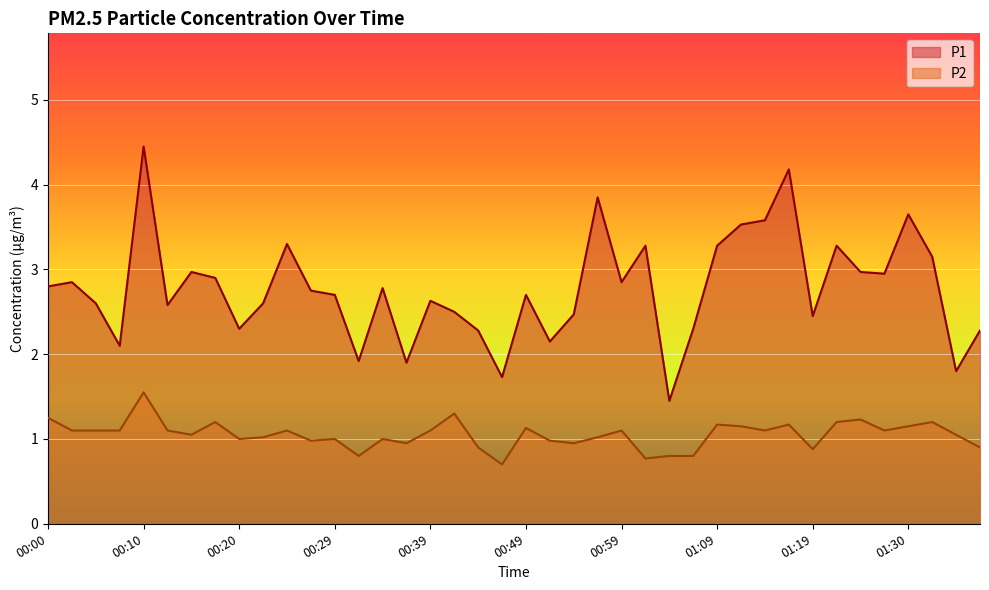

Reading left to right, list all the values displayed in this chart.

P1: 2.8	2.9	2.6	2.1	4.5	2.6	3.0	2.9	2.3	2.6	3.3	2.8	2.7	1.9	2.8	1.9	2.6	2.5	2.3	1.7	2.7	2.1	2.5	3.9	2.9	3.3	1.4	2.3	3.3	3.5	3.6	4.2	2.5	3.3	3.0	3.0	3.6	3.1	1.8	2.3
P2: 1.2	1.1	1.1	1.1	1.6	1.1	1.1	1.2	1.0	1.0	1.1	1.0	1.0	0.8	1.0	0.9	1.1	1.3	0.9	0.7	1.1	1.0	0.9	1.0	1.1	0.8	0.8	0.8	1.2	1.1	1.1	1.2	0.9	1.2	1.2	1.1	1.1	1.2	1.1	0.9